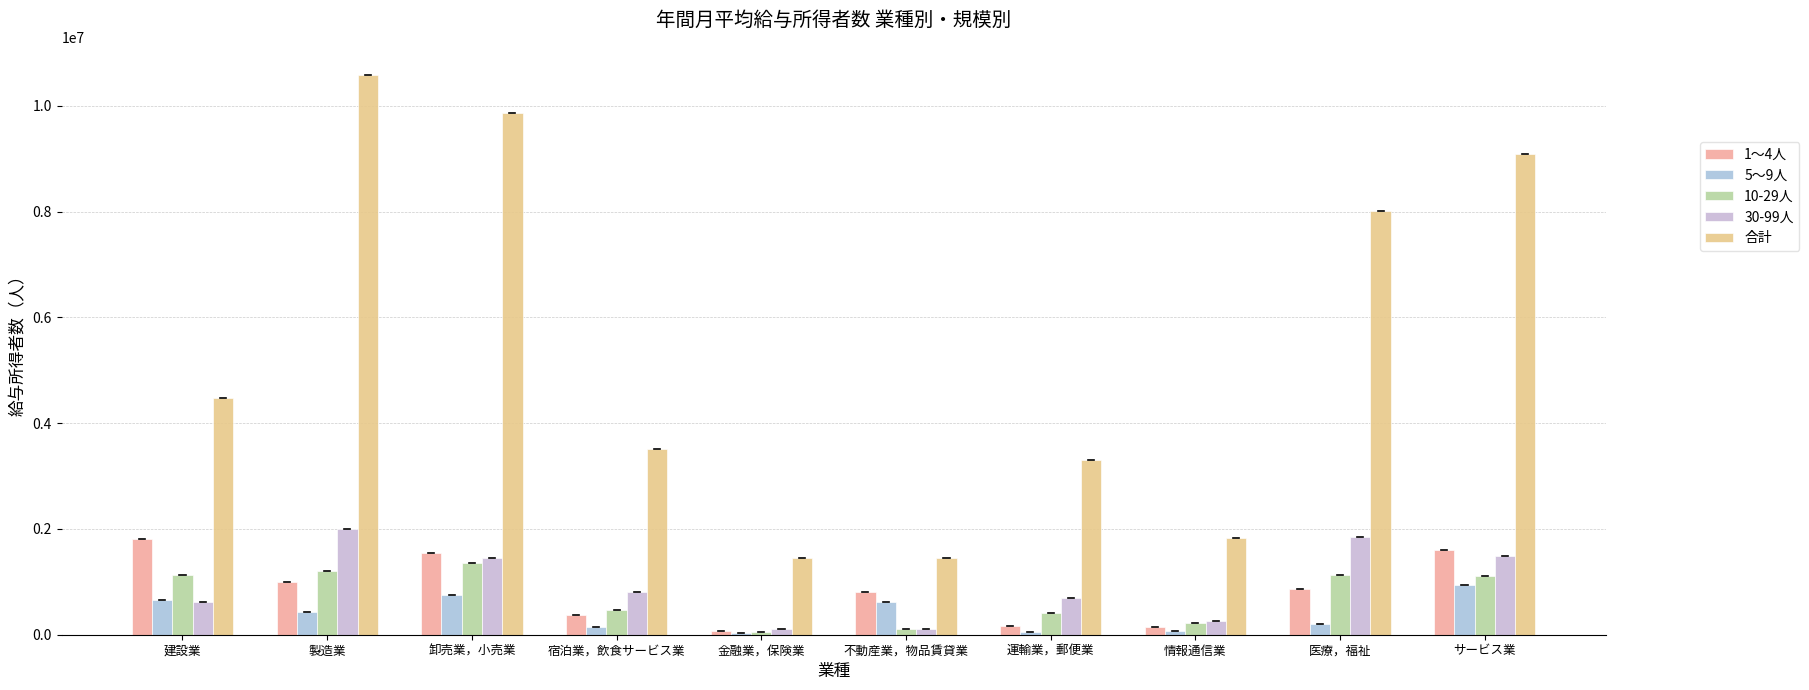

How many data points in 10-29人 are less than 1118572?

5